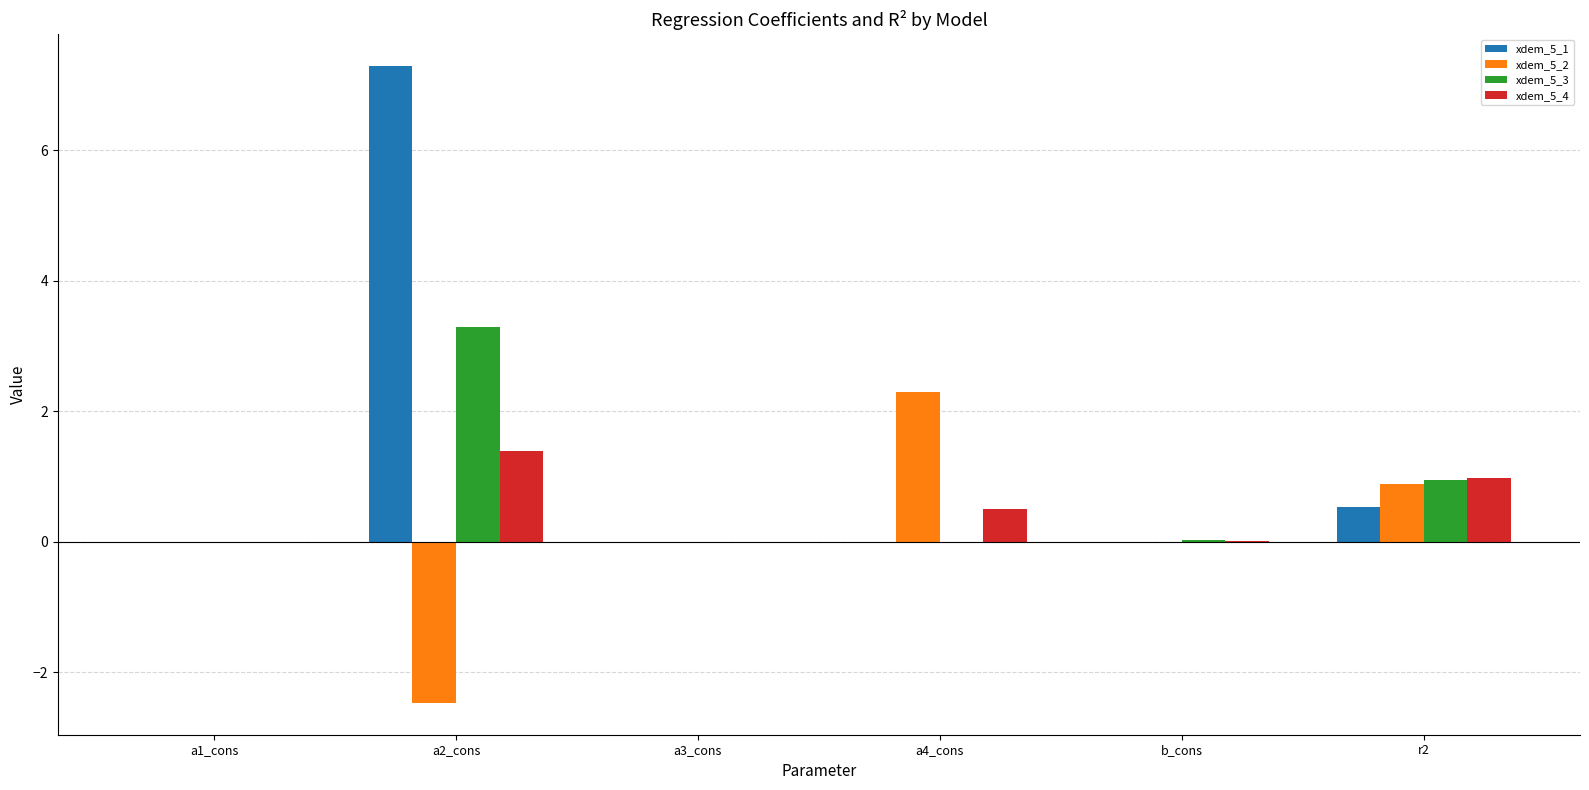

At which category does the chart reach its peak across all series?

a2_cons